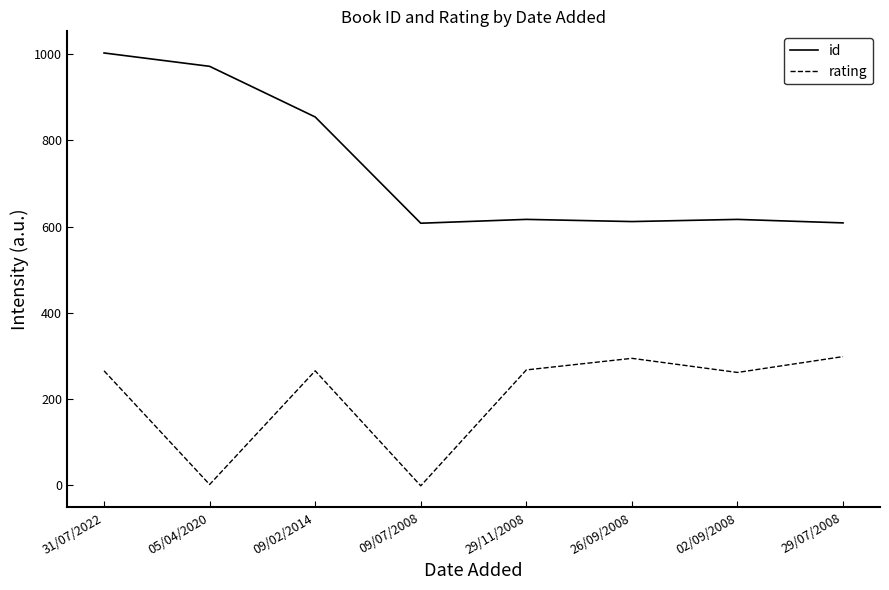

What is the difference between the maximum and minimum values in the id series?

394.9